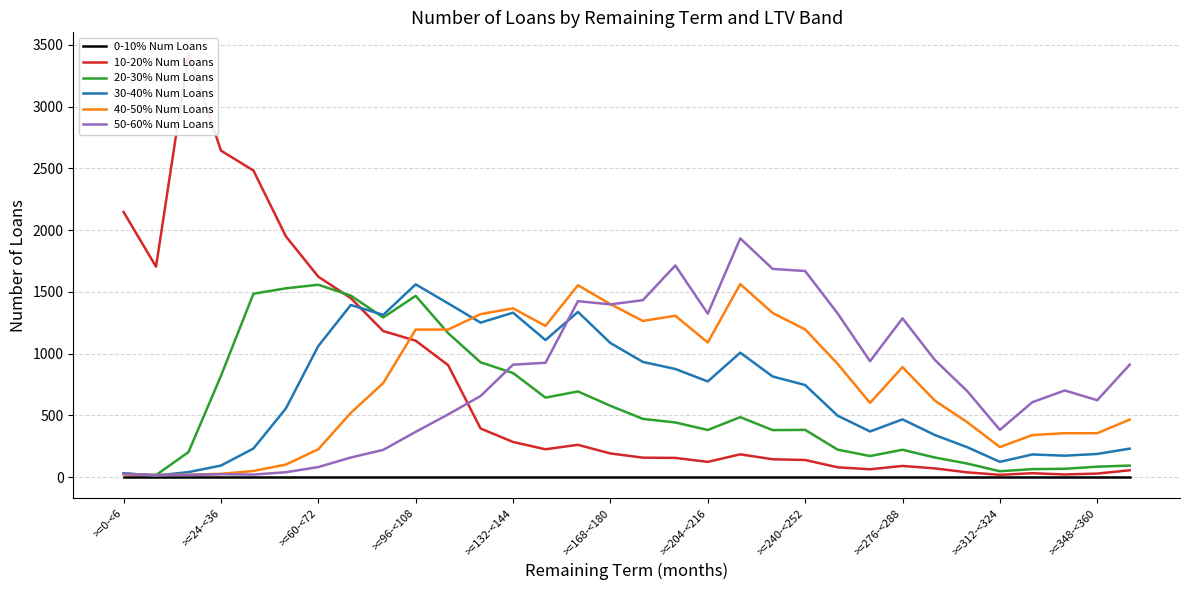

Is it true that 0-10% Num Loans equals 0 at >=204-<216?

True